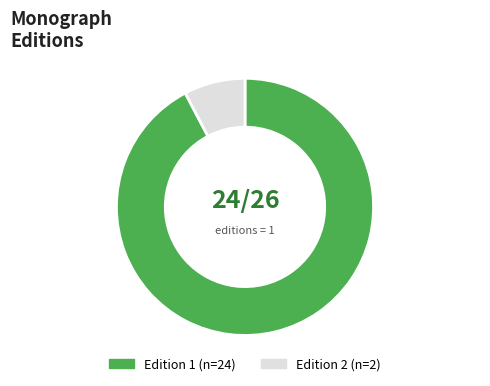

Is there any slice that represents more than half of the pie?

Yes